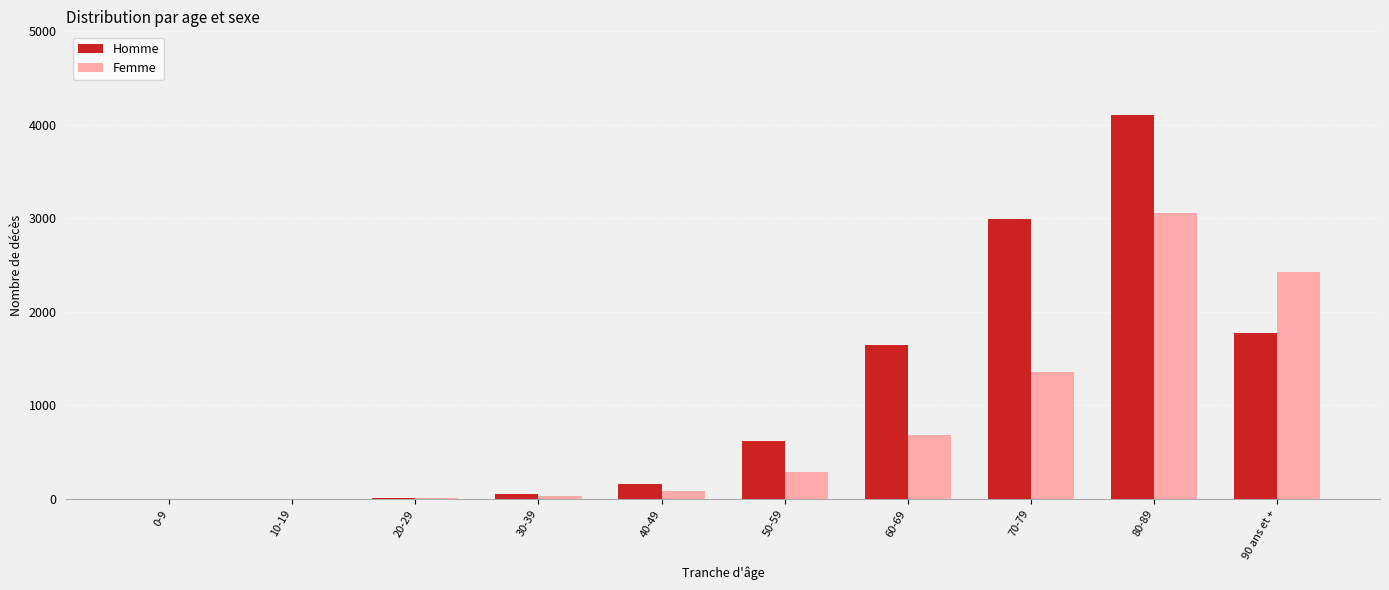

How many categories are shown in the chart?

10